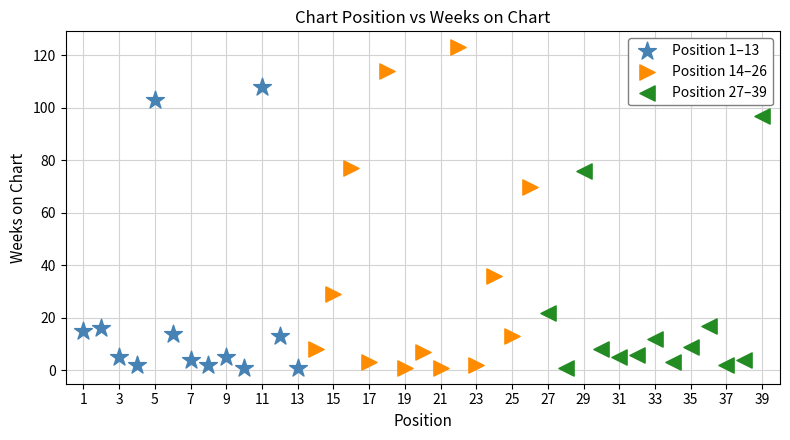

Which series reaches the maximum Y coordinate?

Position 14–26